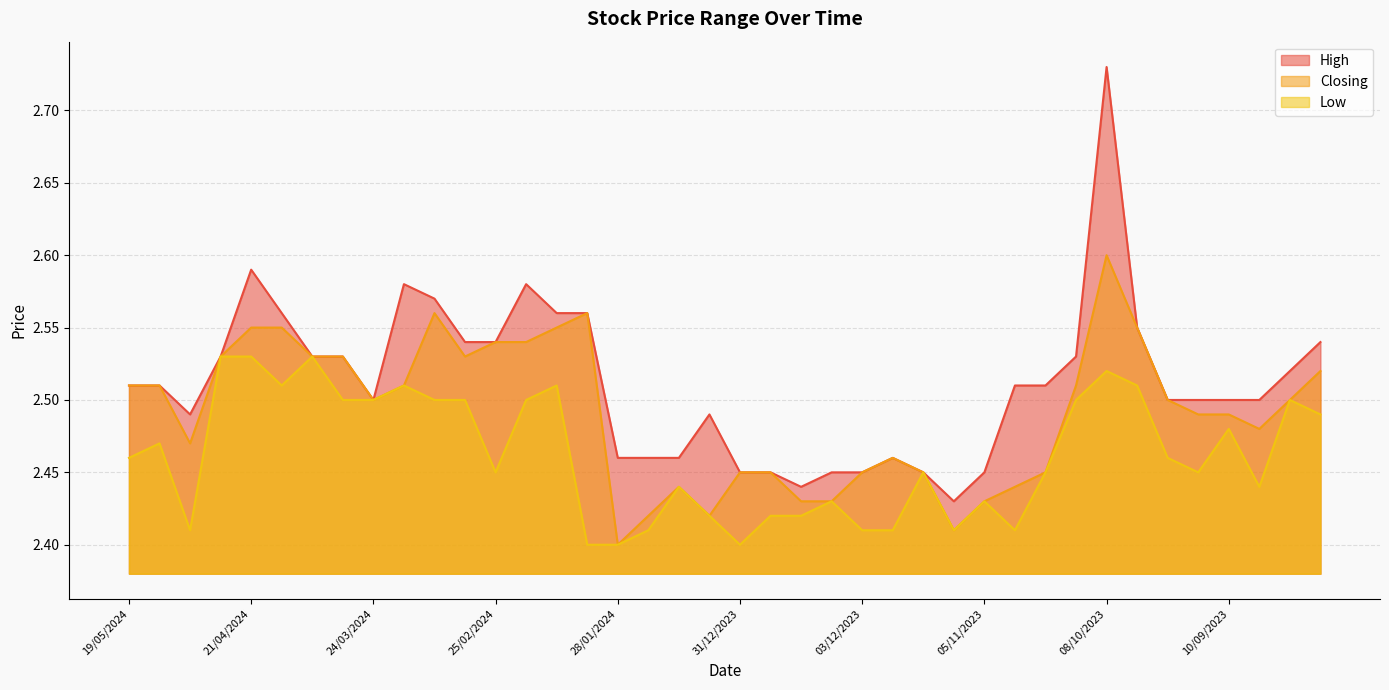

List the series in order of their peak value, highest first.

High, Closing, Low